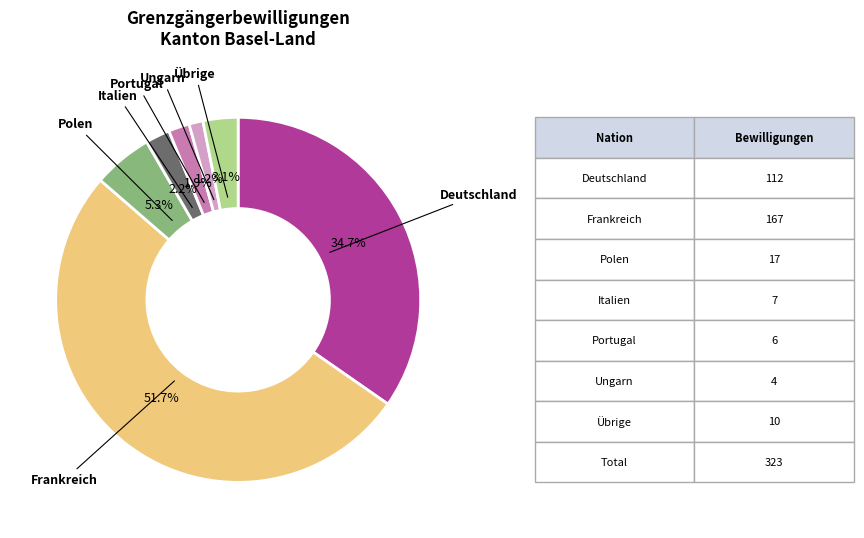

How many segments does this pie chart have?

7